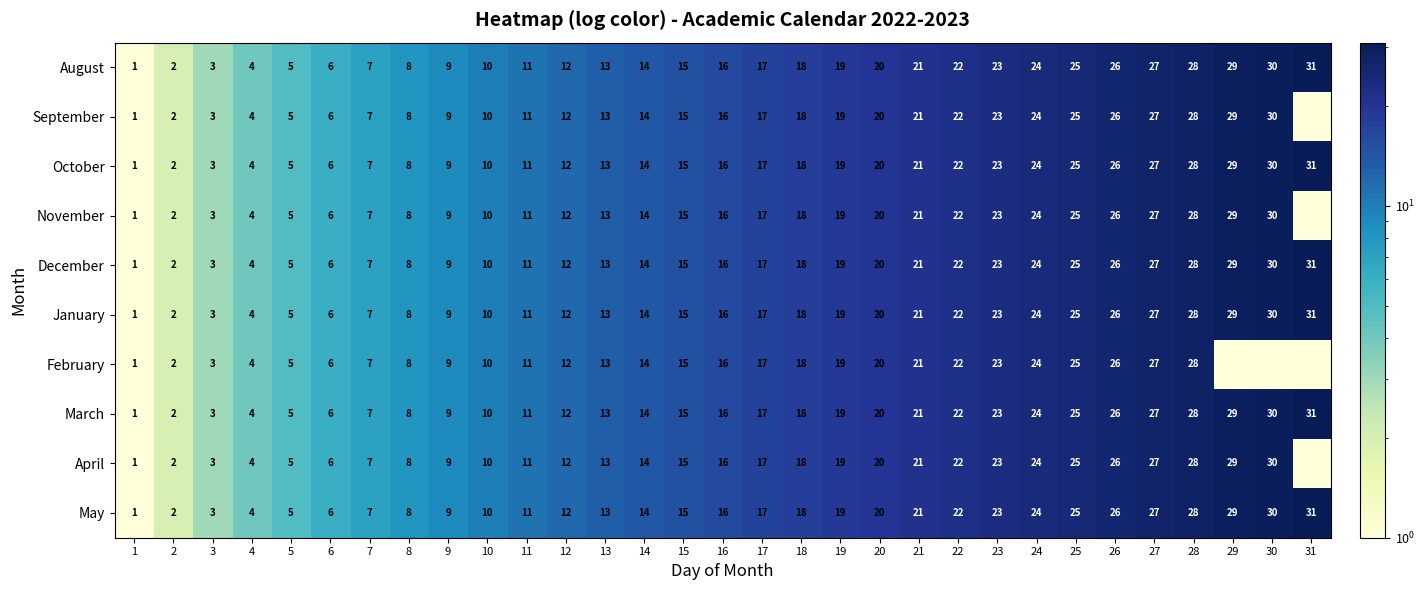

At which label is May closest to 16?

16